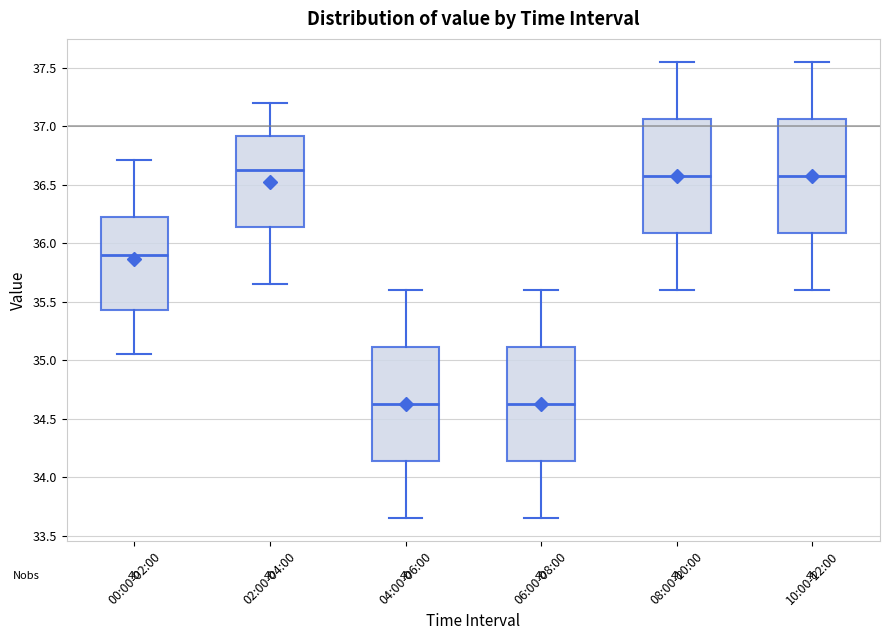

Reading left to right, read every box against the y-axis: the position of its median line, the range the box covers, and the ends of its whiskers. The values are not printed on the chart, so give them approximately, as read against the axis.

00:00-02:00: median 35.90, box 35.45 to 36.25, whiskers 35.05 to 36.70
02:00-04:00: median 36.65, box 36.15 to 36.90, whiskers 35.65 to 37.20
04:00-06:00: median 34.65, box 34.15 to 35.10, whiskers 33.65 to 35.60
06:00-08:00: median 34.65, box 34.15 to 35.10, whiskers 33.65 to 35.60
08:00-10:00: median 36.60, box 36.10 to 37.05, whiskers 35.60 to 37.55
10:00-12:00: median 36.60, box 36.10 to 37.05, whiskers 35.60 to 37.55